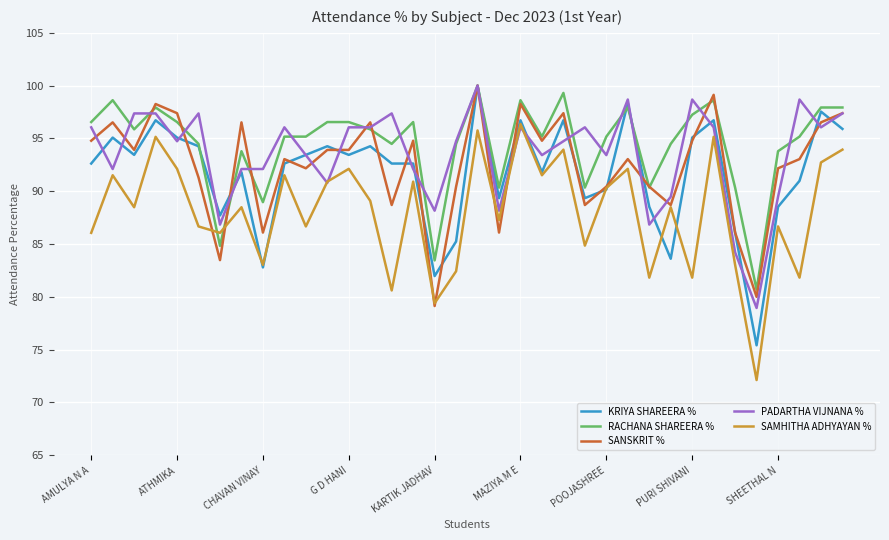

What is the smallest value displayed?

72.1